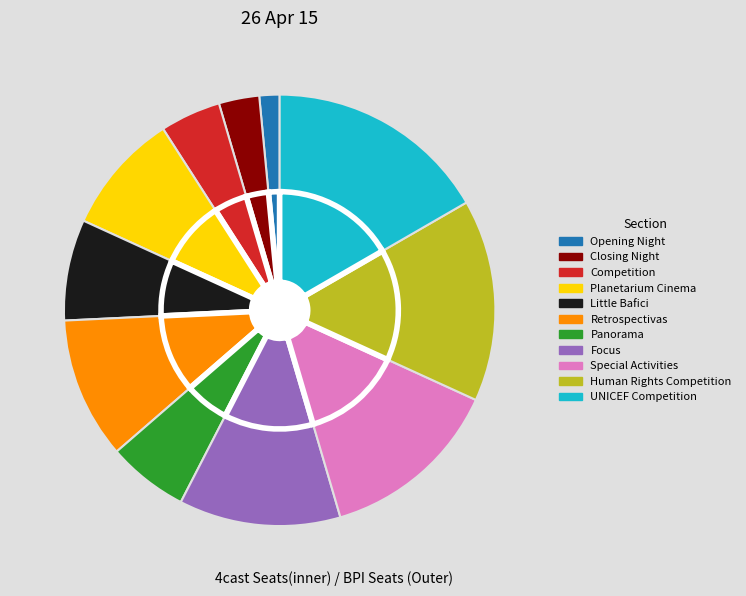

What is the largest slice in the pie chart?

UNICEF Competition